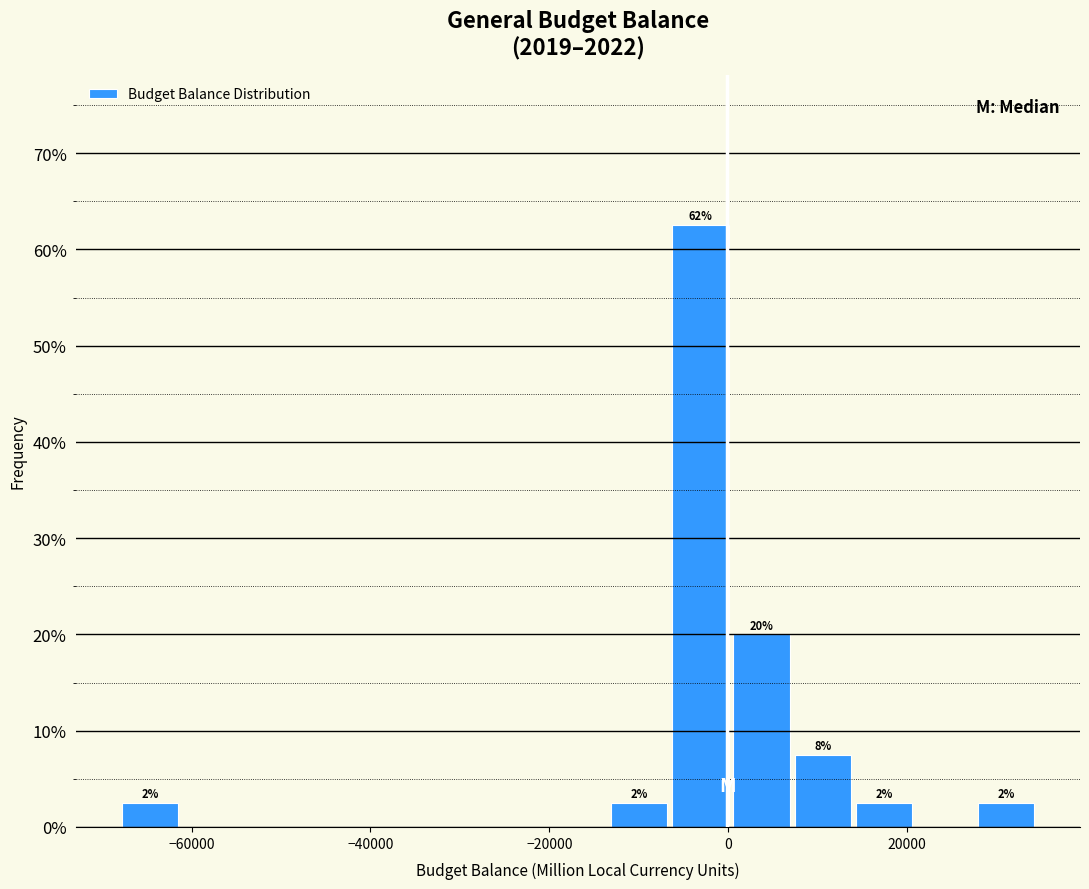

Around what value on the x-axis is the tallest bar? Give the approximate position of its centre, as read against the axis.

-4000